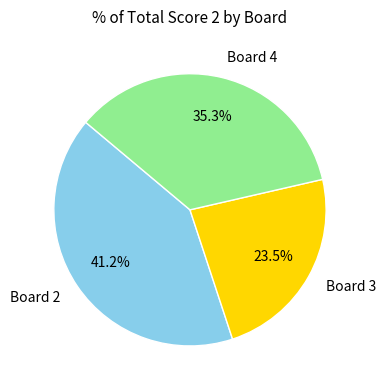

How many slices are in this pie chart?

3